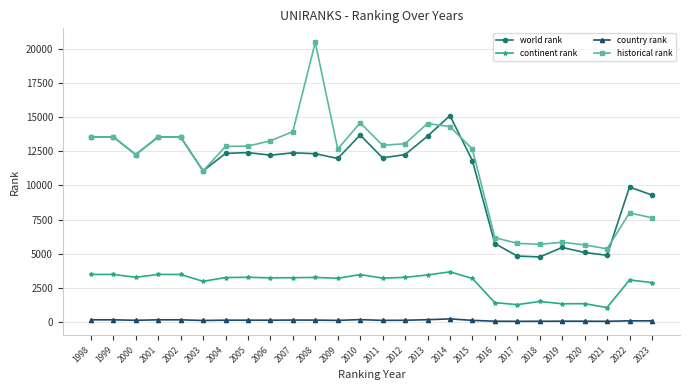

True or false: continent rank has more than 0 interior local peaks.

True